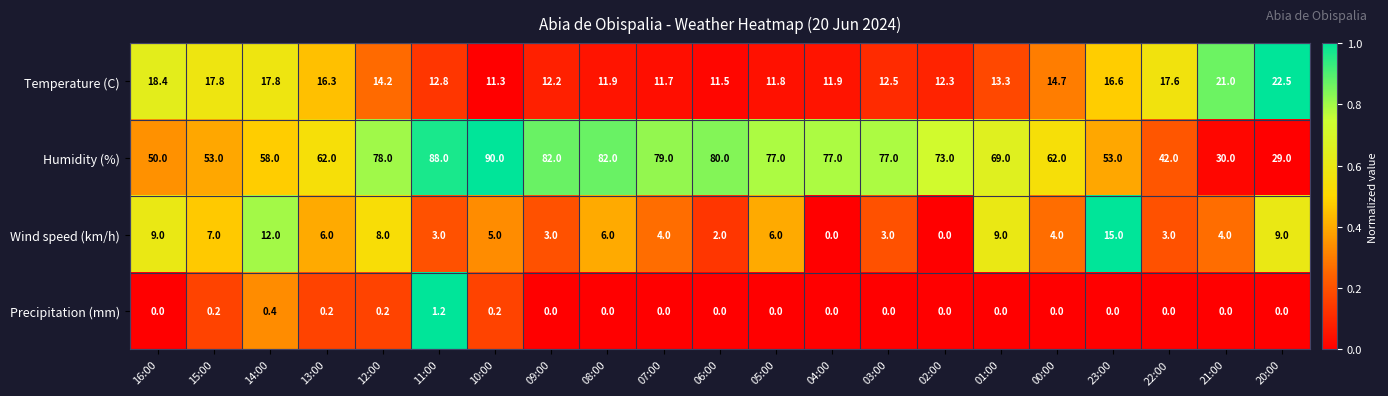

Which series has the largest total across all categories?

Humidity (%)